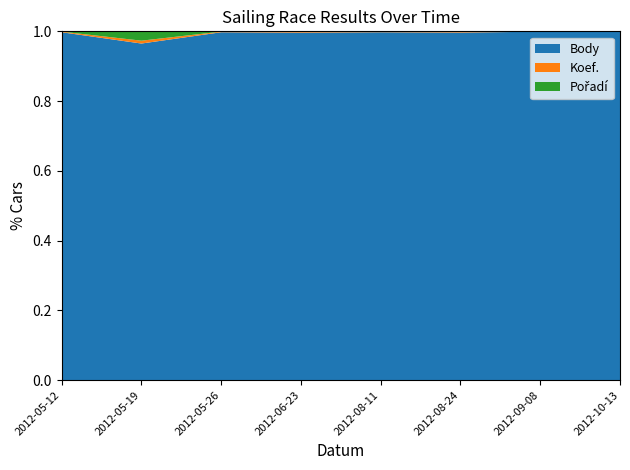

Reading left to right, what are all the values shown in this chart?

Body: 2012-05-12=1156	2012-05-19=469	2012-05-26=1156	2012-06-23=804	2012-08-11=1156	2012-08-24=2891	2012-09-08=3645	2012-10-13=4570
Koef.: 2012-05-12=2	2012-05-19=4	2012-05-26=2	2012-06-23=2	2012-08-11=2	2012-08-24=5	2012-09-08=3	2012-10-13=4
Pořadí: 2012-05-12=1	2012-05-19=13	2012-05-26=1	2012-06-23=1	2012-08-11=1	2012-08-24=5	2012-09-08=1	2012-10-13=1